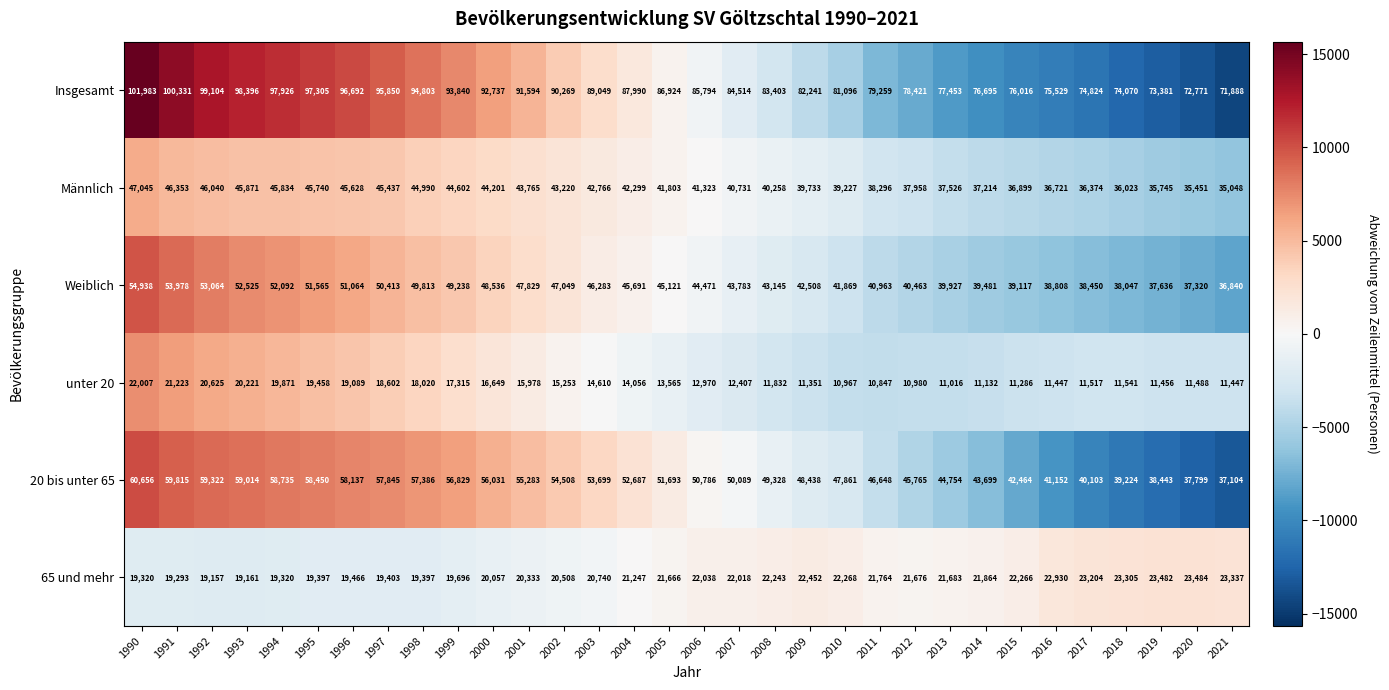

The value of 65 und mehr at 2003 is 20740. True or false?

True